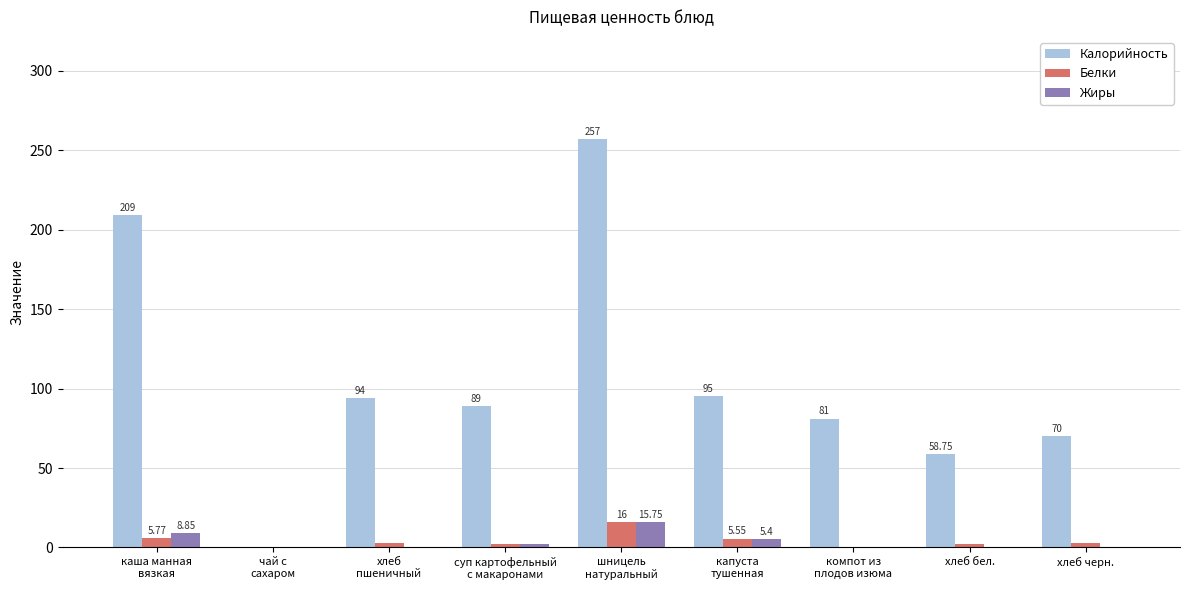

What is the sum of the Белки values at суп картофельный
с макаронами and чай с
сахаром?

2.2